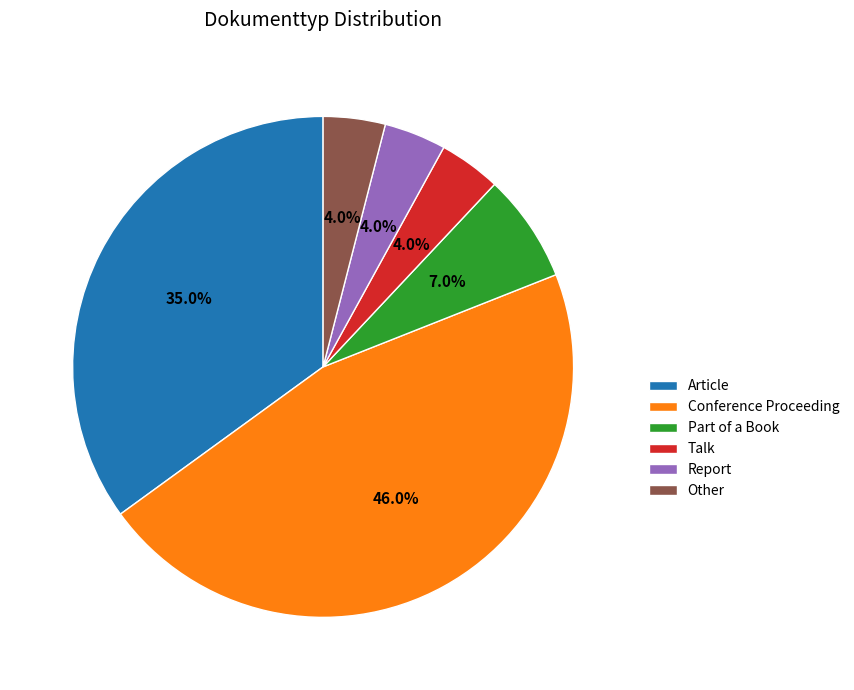

What is the total percentage of Part of a Book and Other?

11.0%